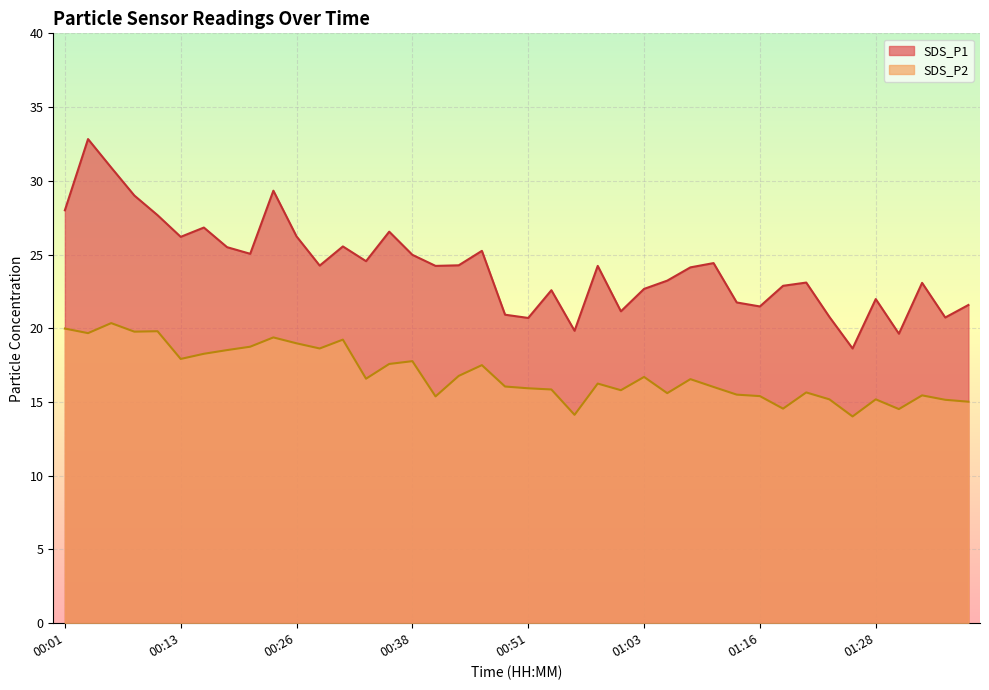

True or false: SDS_P1 has more than 0 points higher than both neighbors.

True